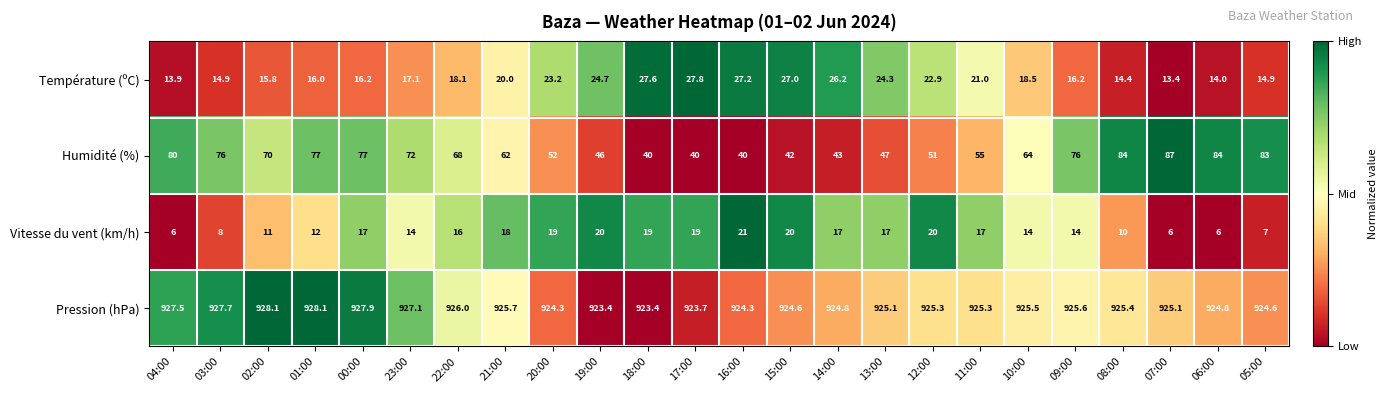

The Humidité (%) series shows 70.0 at 02:00. True or false?

True